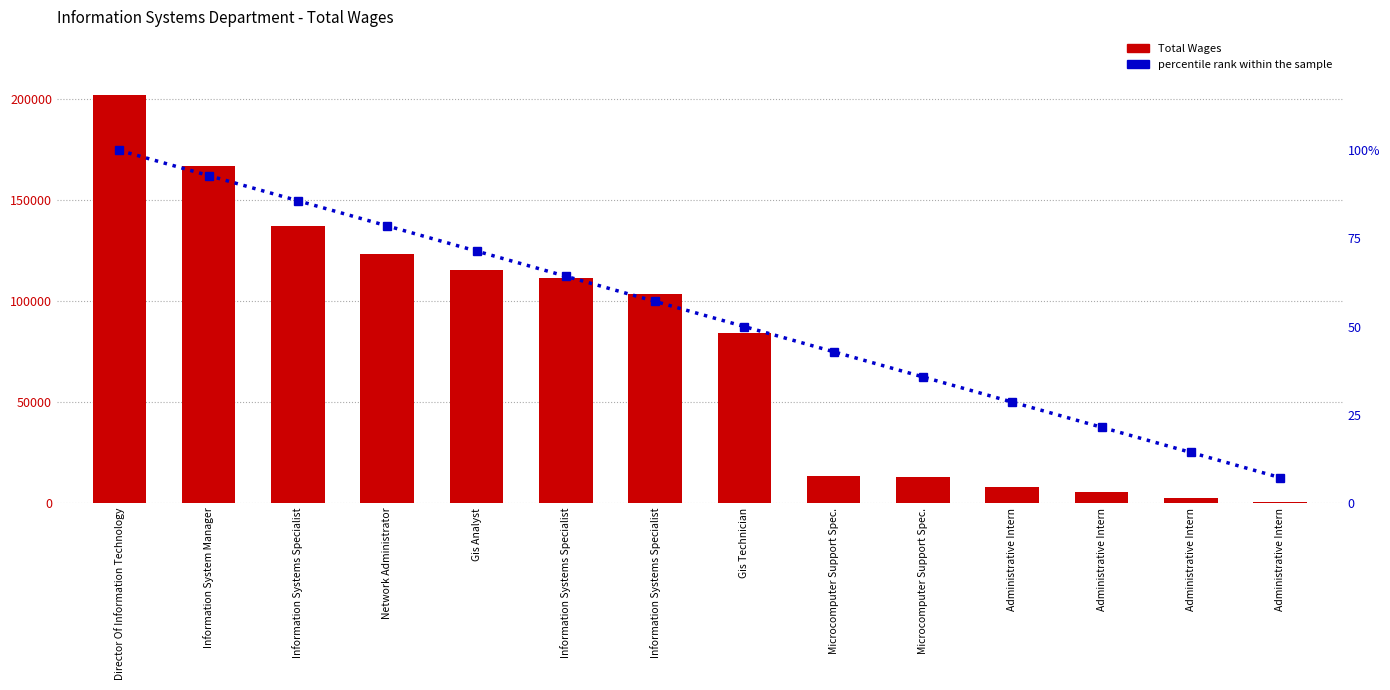

Rank the series by their average value, from highest to lowest.

Total Wages, percentile rank within the sample